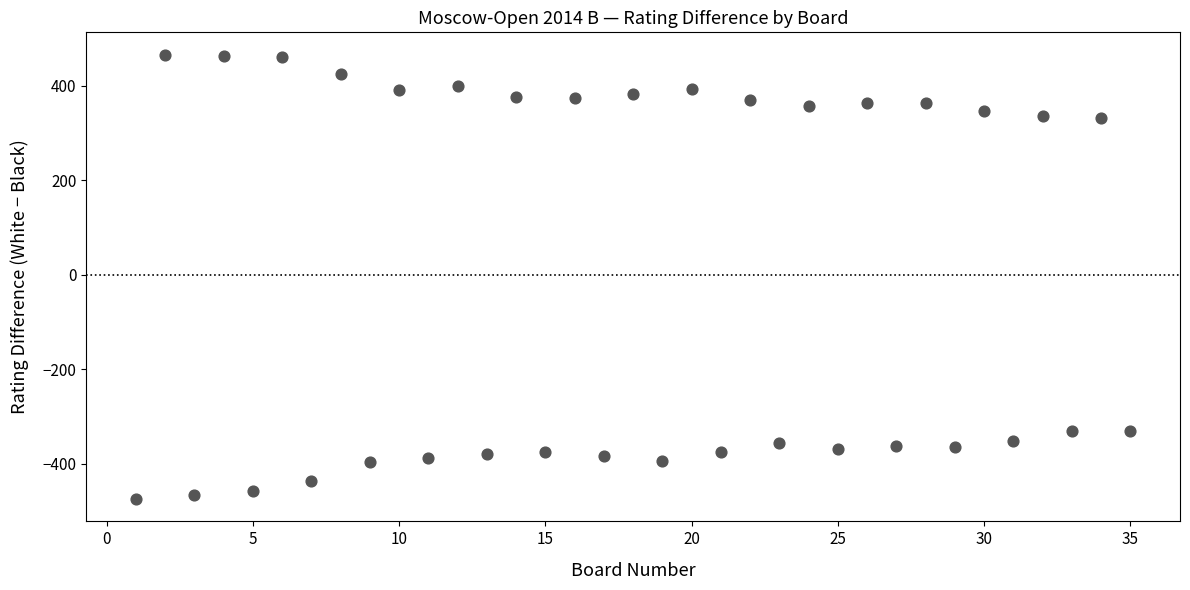

What is the range of Y values (max minus min)?

941